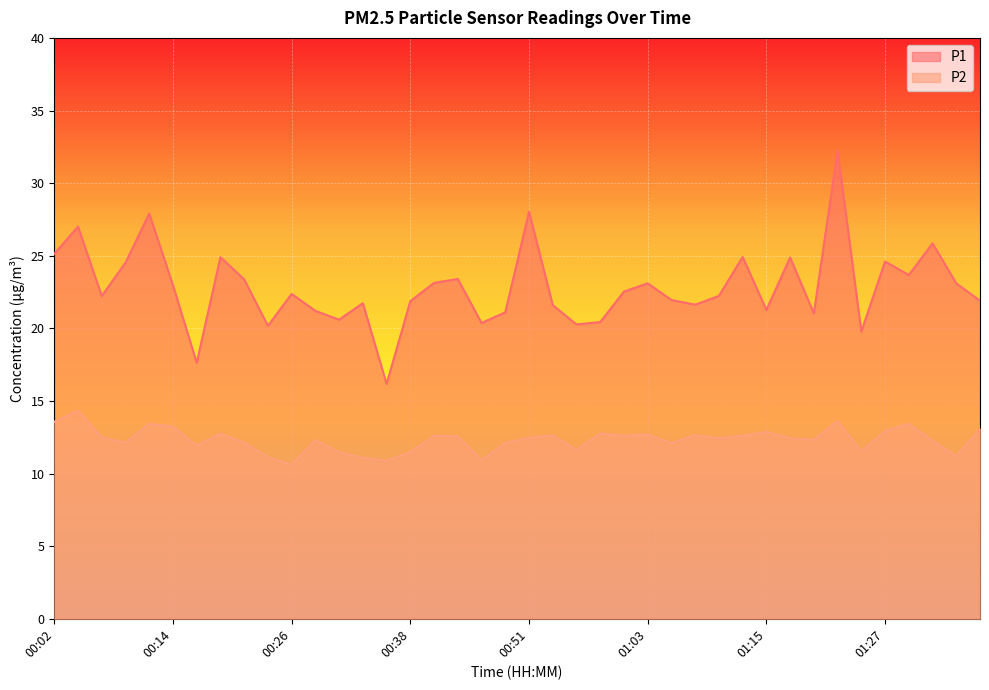

What is the difference between the maximum and second lowest values in the P2 series?

3.5